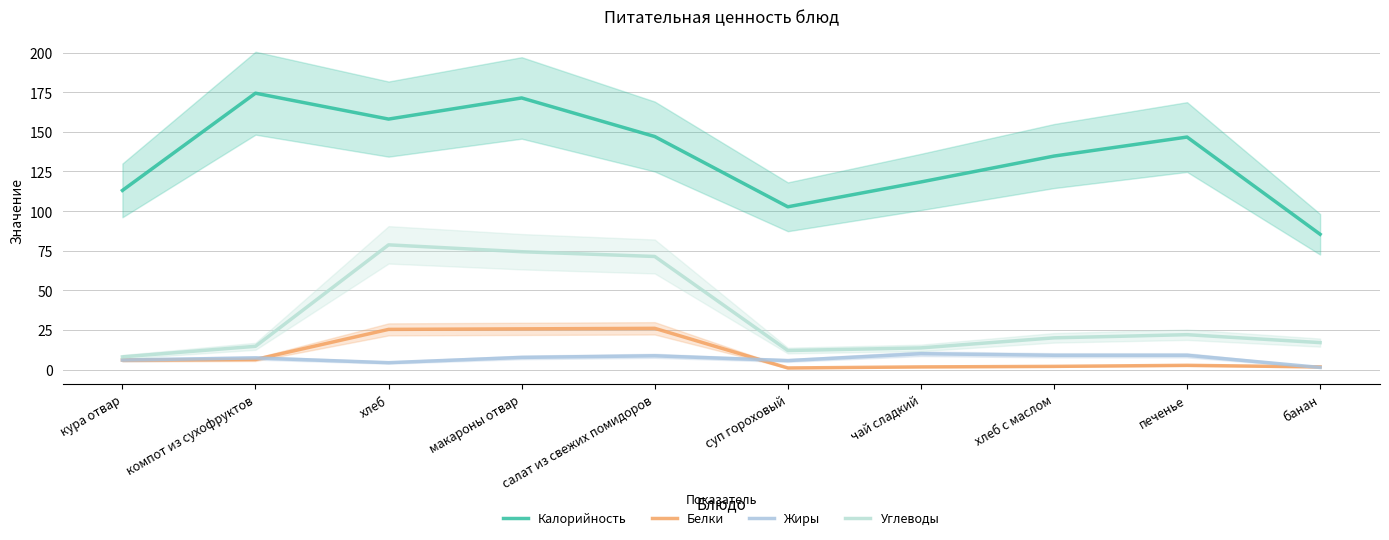

What is the difference between the maximum and minimum values in the Углеводы series?

70.7